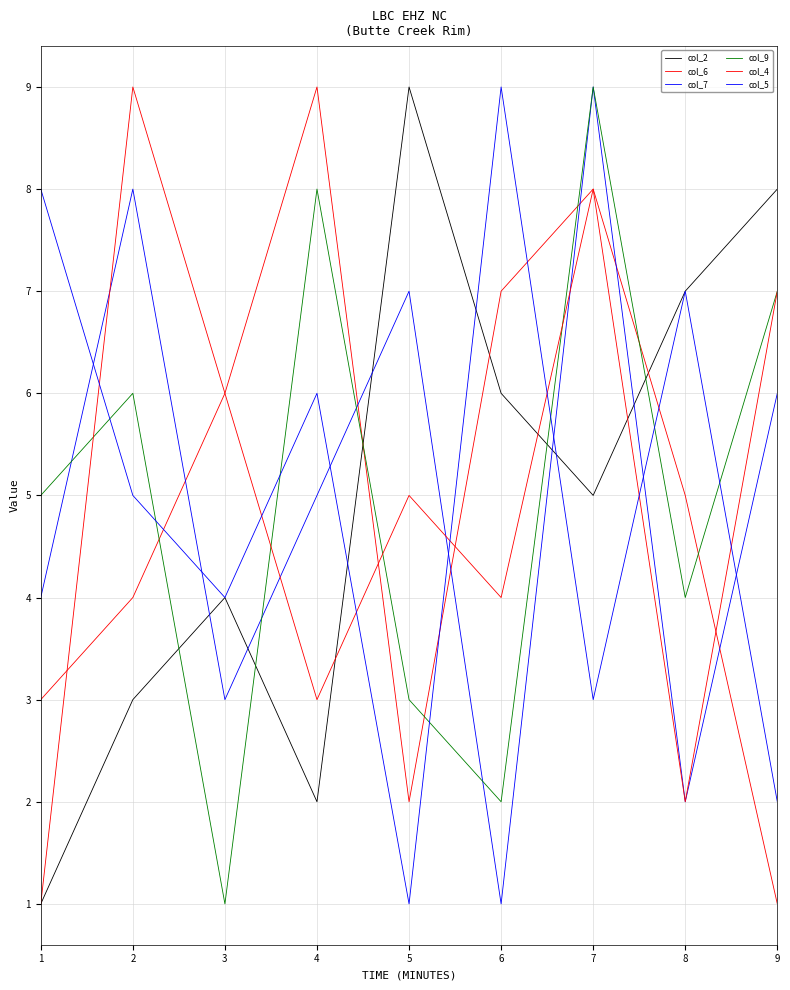

What is the difference between the col_9 values at 4 and 8?

4